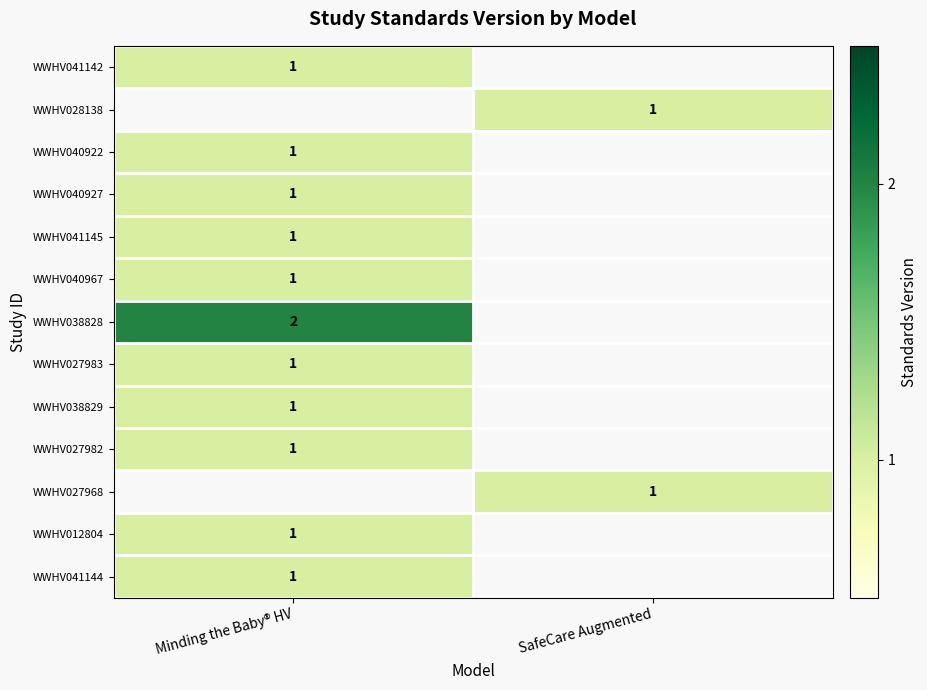

What is the minimum value shown in the chart?

1.0